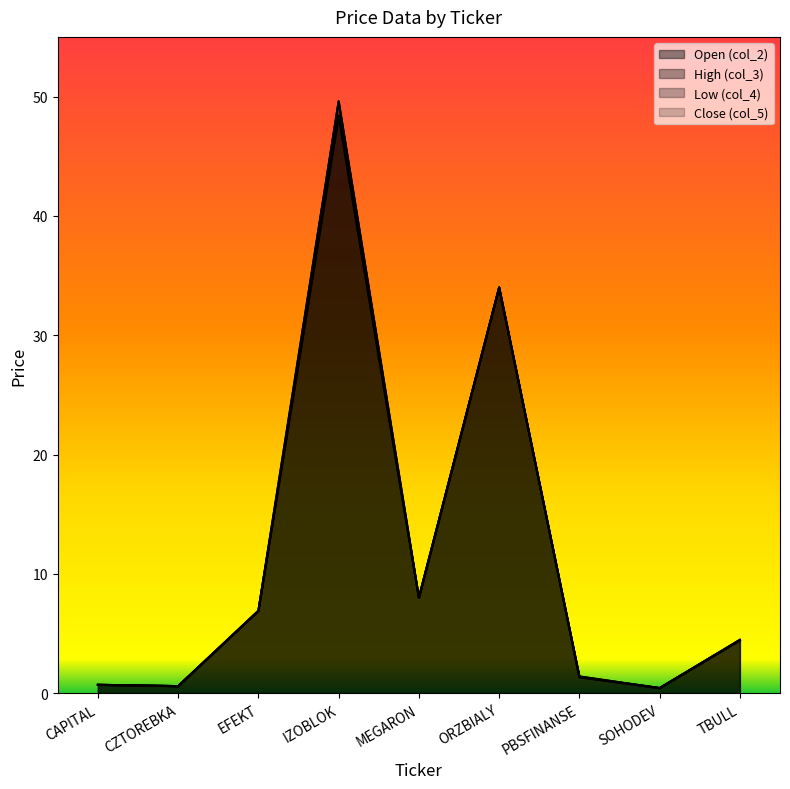

What are all the series names shown in the legend?

col_2, col_3, col_4, col_5